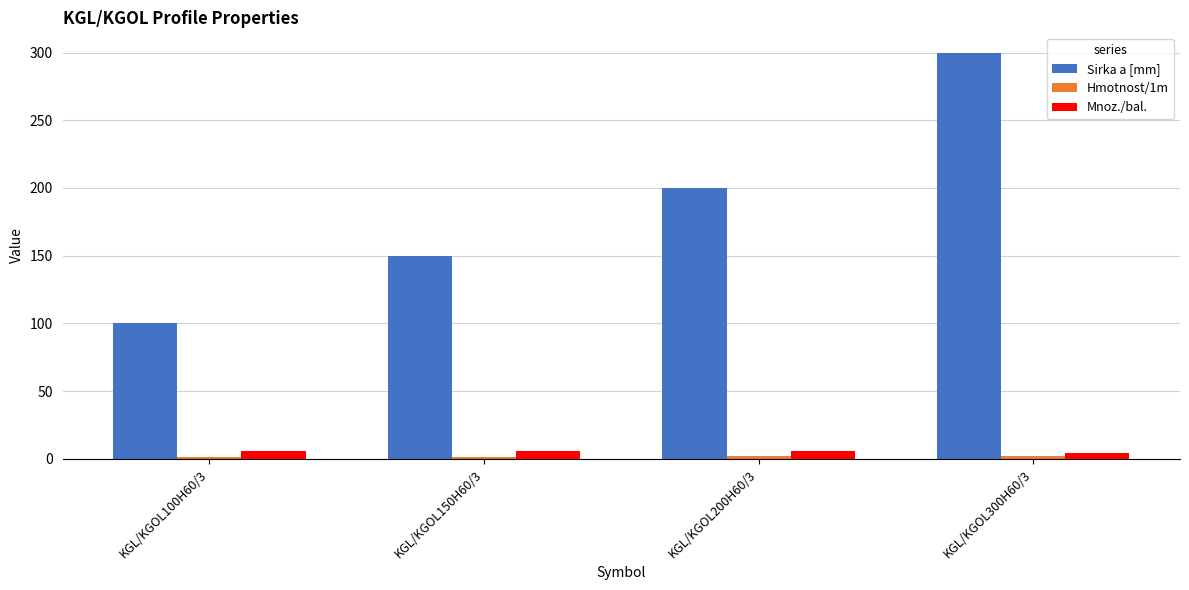

Between KGL/KGOL150H60/3 and KGL/KGOL200H60/3, which series saw the biggest shift?

Sirka a [mm]